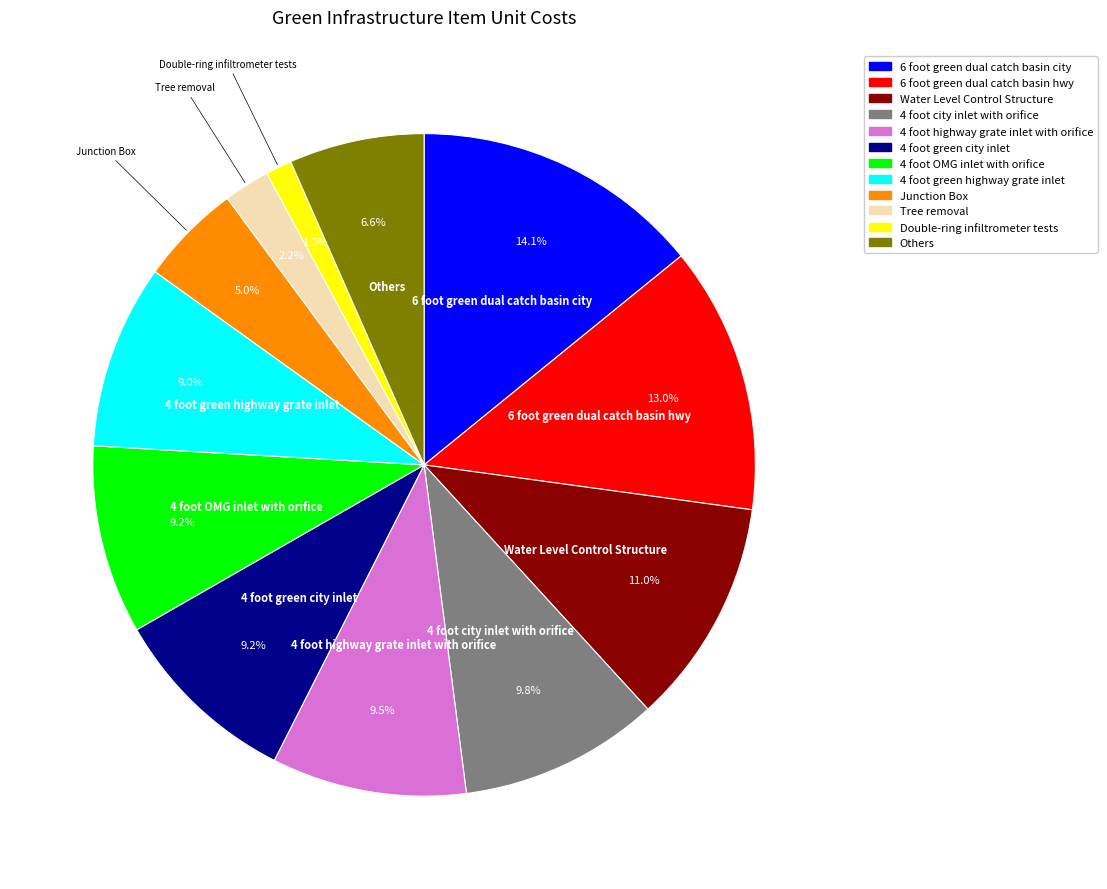

Is there a majority slice in this chart?

No